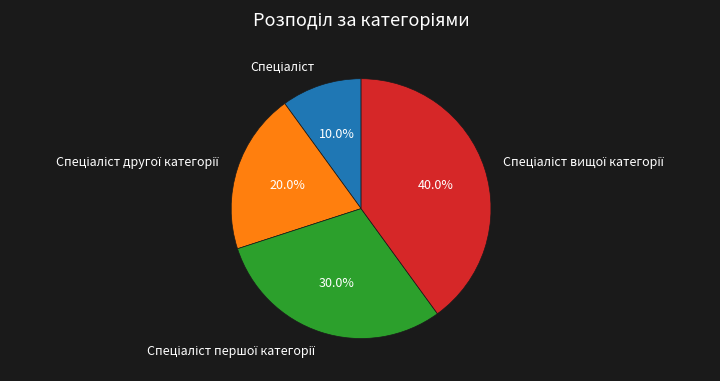

Does any single category account for the majority?

No